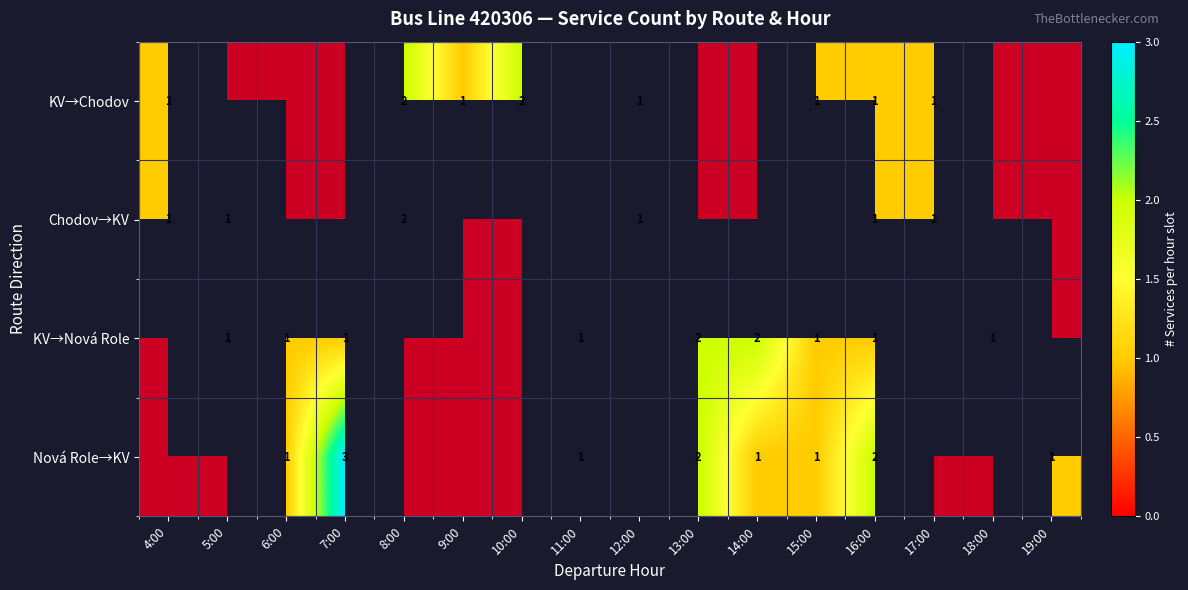

How many values in Nová Role→KV are above zero?

8